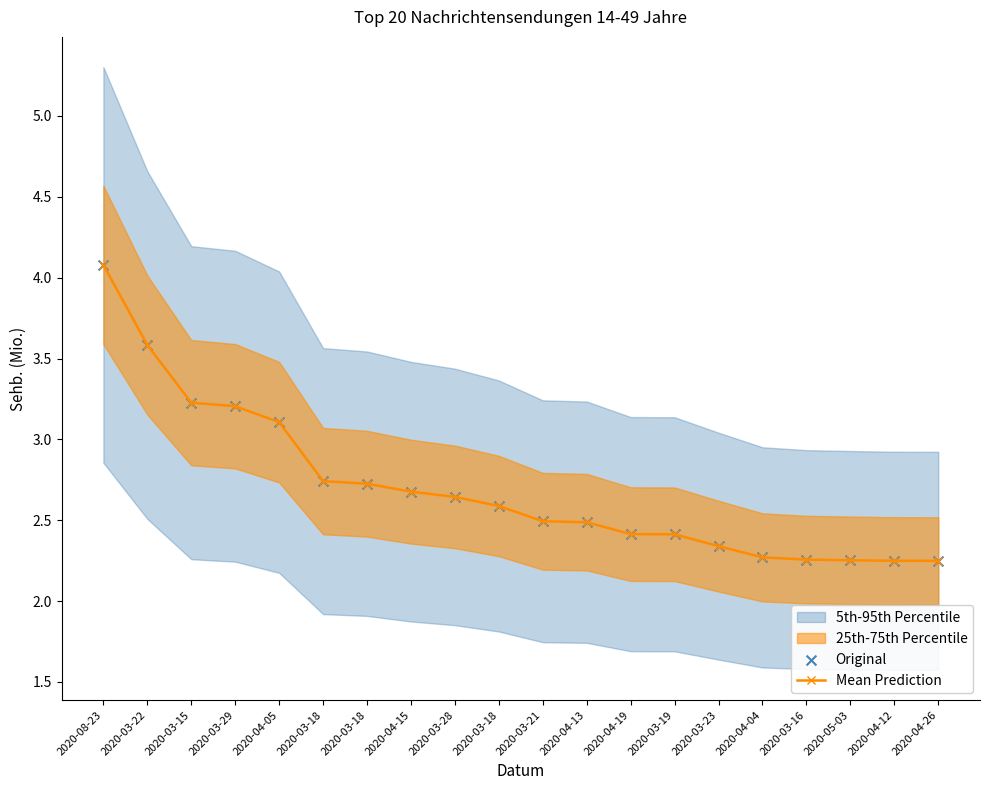

Which series has the largest total across all categories?

Mean Prediction